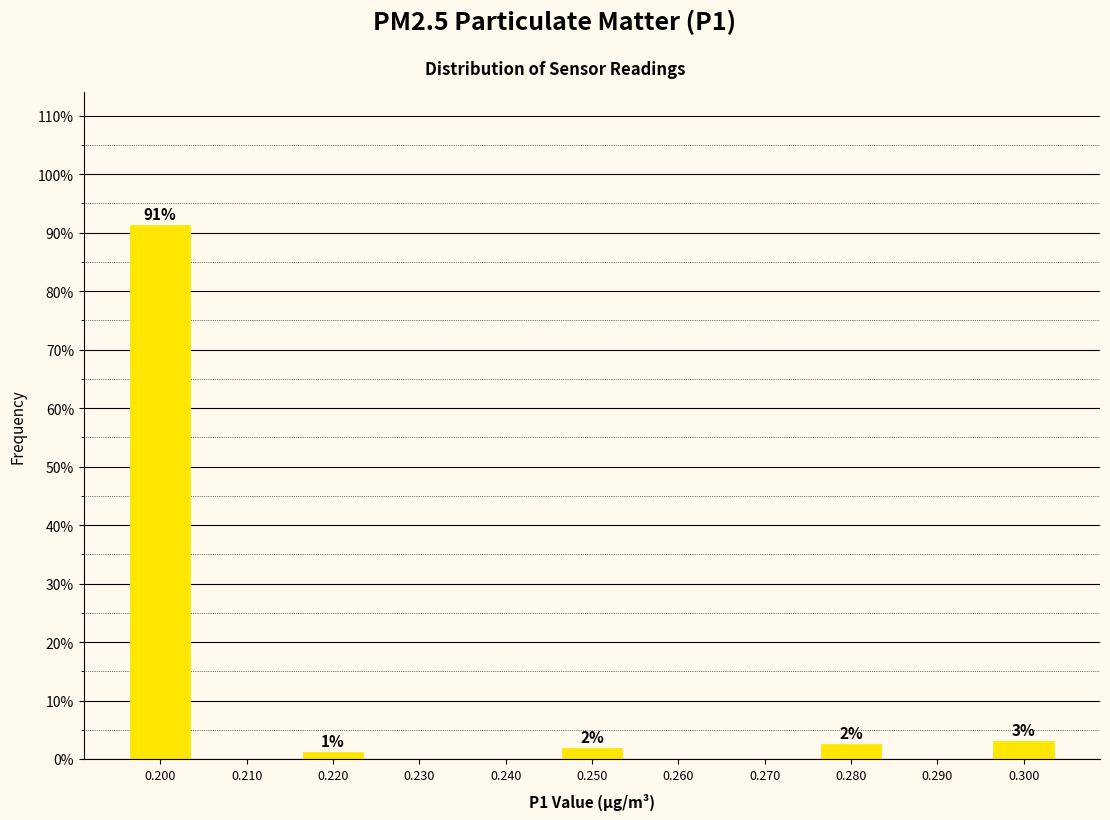

Which has a higher value, 0.240 or 0.280?

0.280